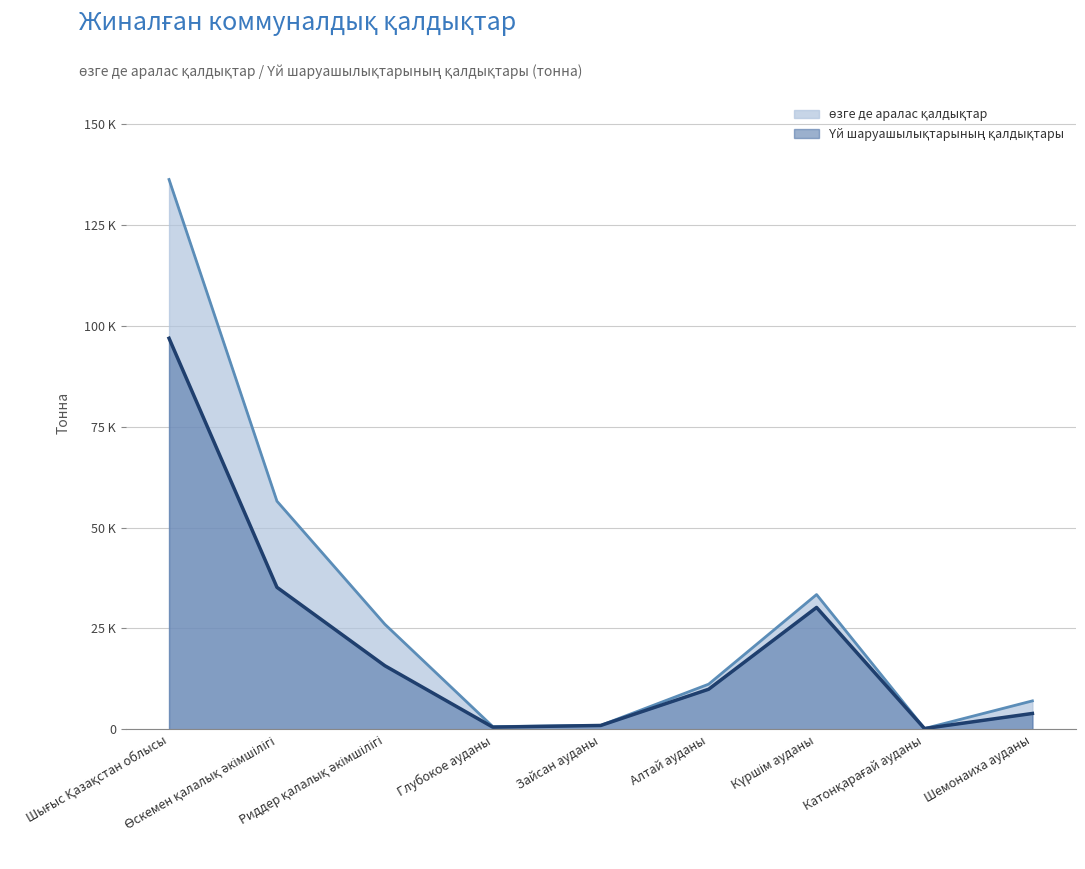

What is the lowest value of the Үй шаруашылықтарының қалдықтары series?

220